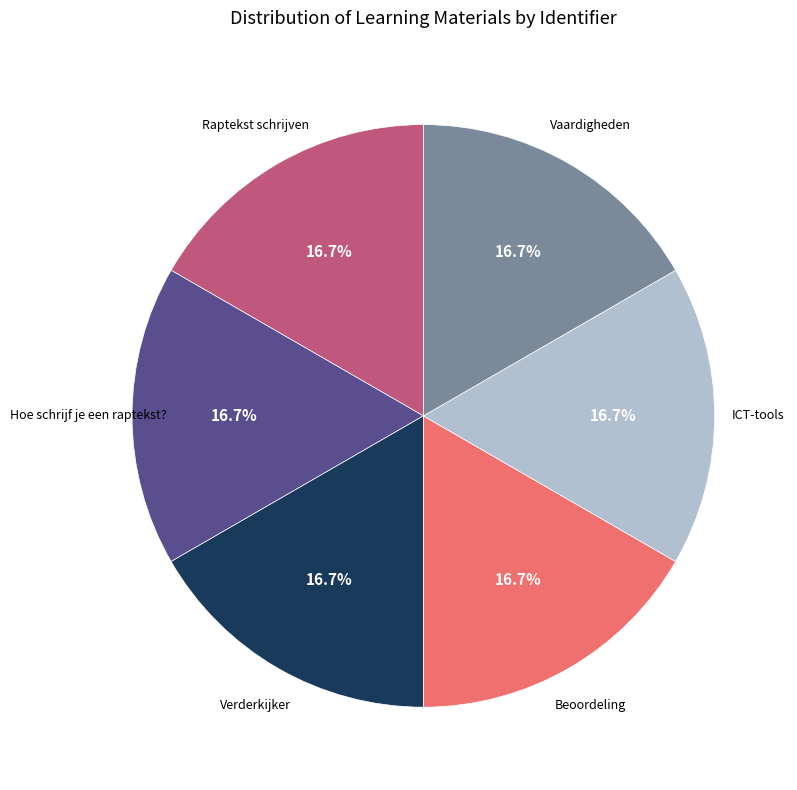

Does any single category account for the majority?

No